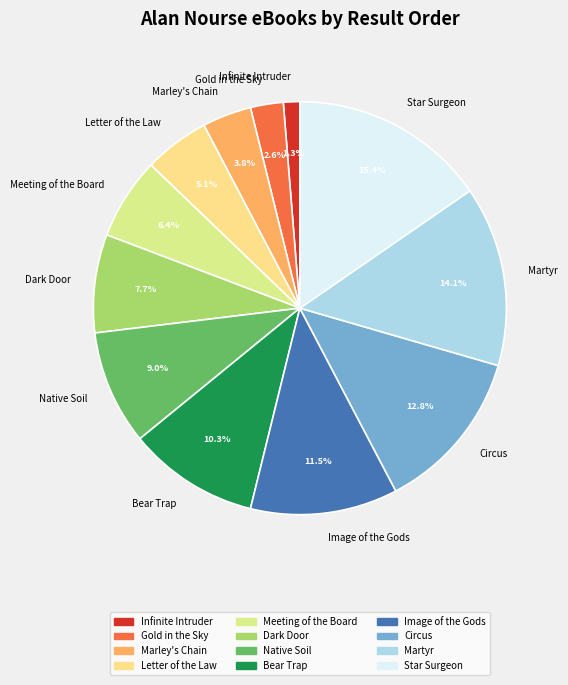

Approximately how many times larger is the value at Gold in the Sky compared to Image of the Gods?

0.2